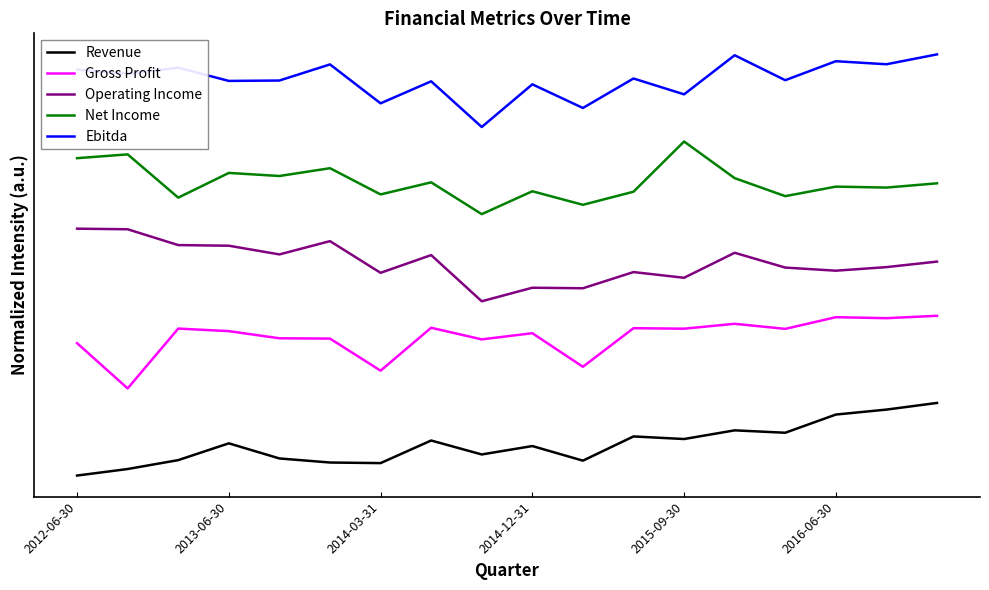

What are all the series names shown in the legend?

Revenue, Gross Profit, Operating Income, Net Income, Ebitda